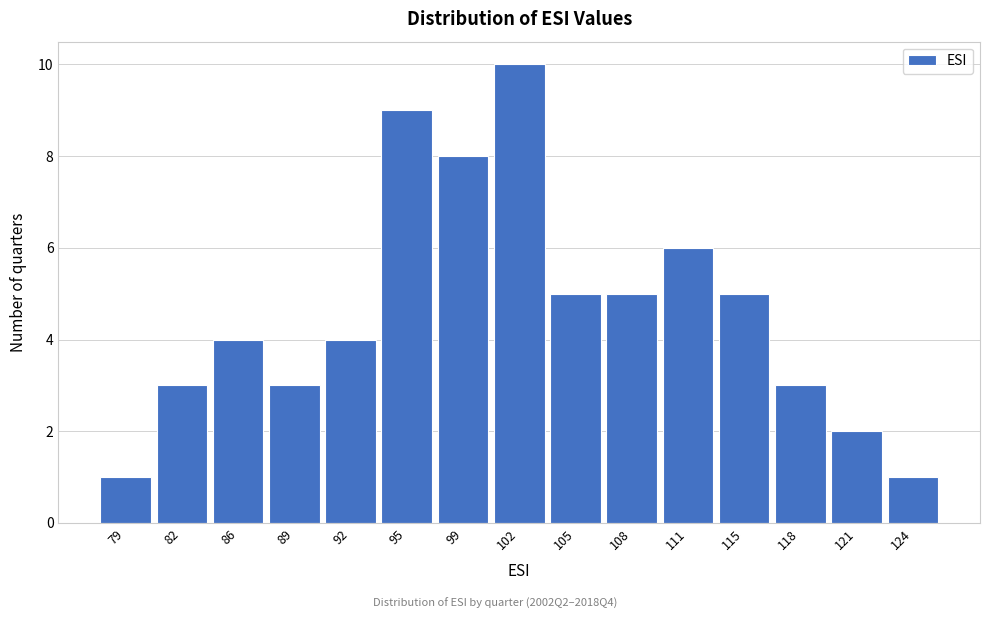

Reading left to right, extract all data points from this chart.

1	3	4	3	4	9	8	10	5	5	6	5	3	2	1